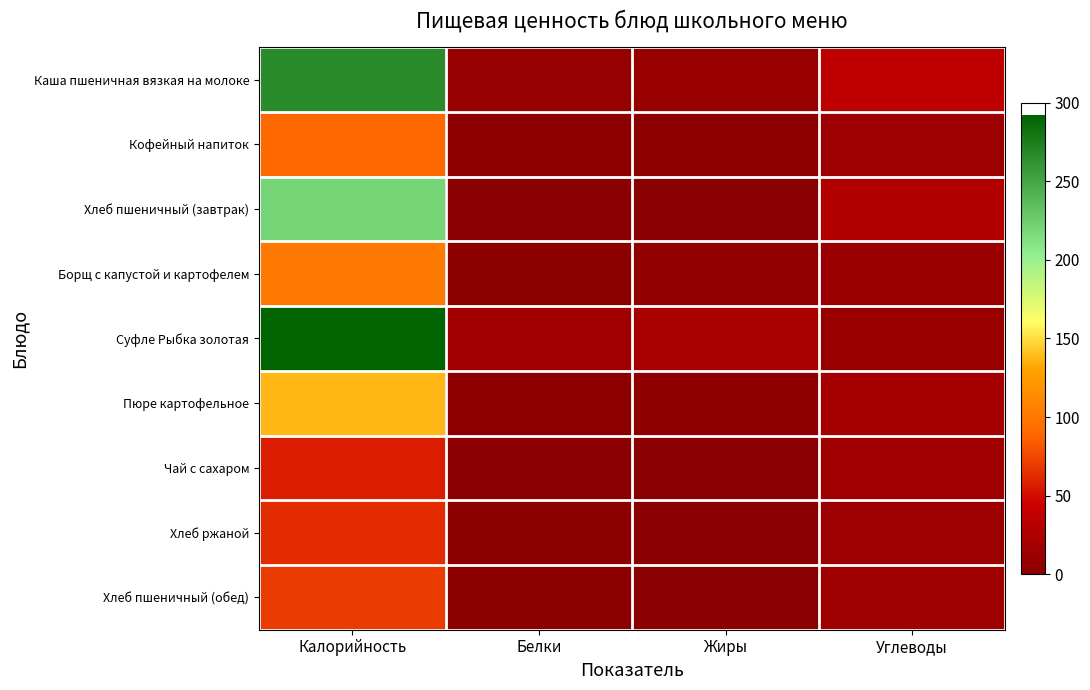

Which series has the largest total across all categories?

Суфле Рыбка золотая